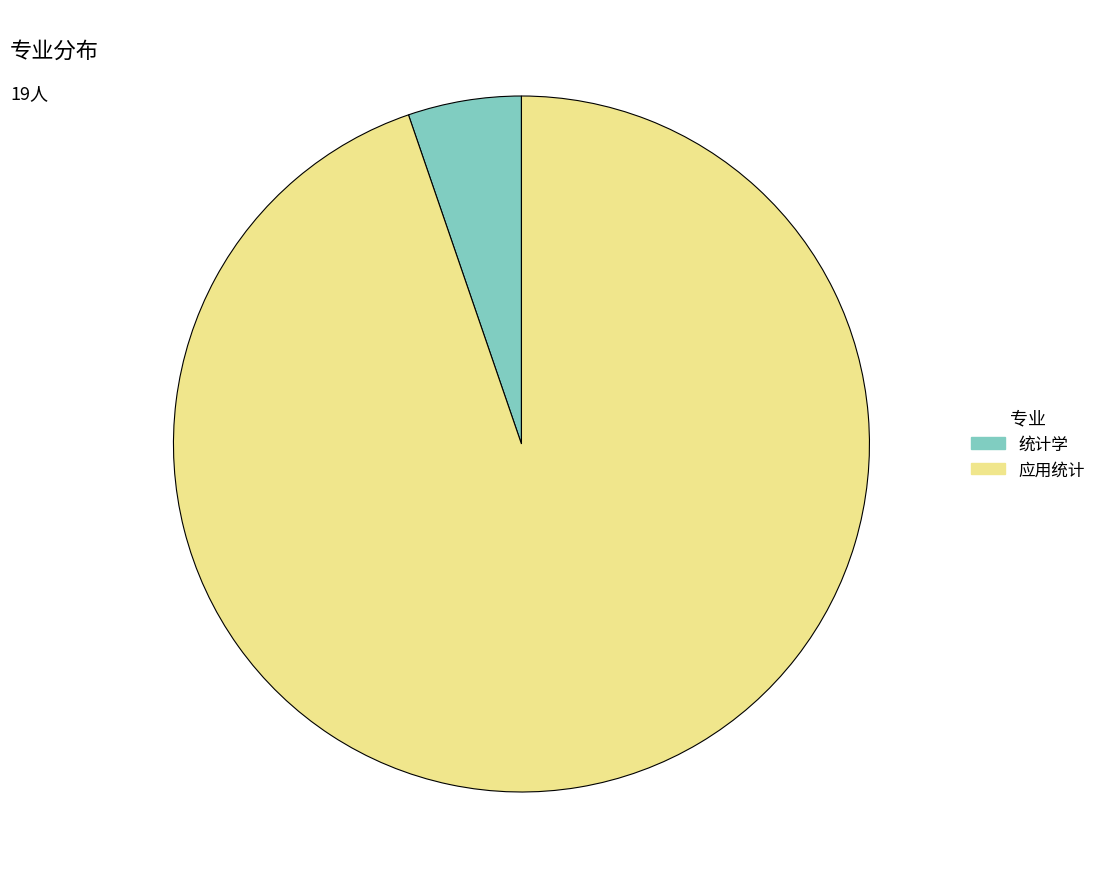

Combined, do 应用统计 and 统计学 account for over 50%?

Yes